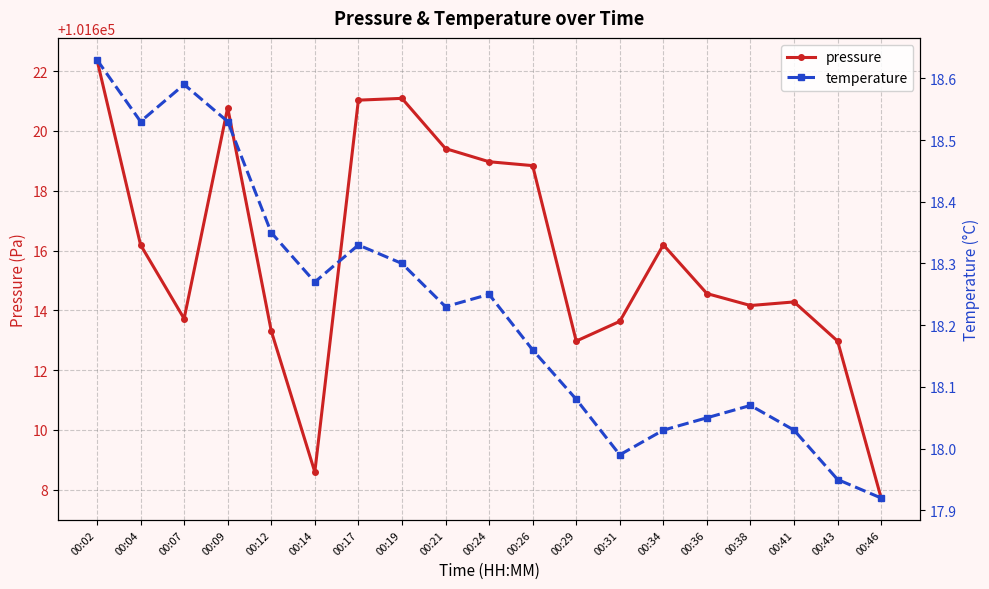

True or false: pressure and temperature cross at least once.

False